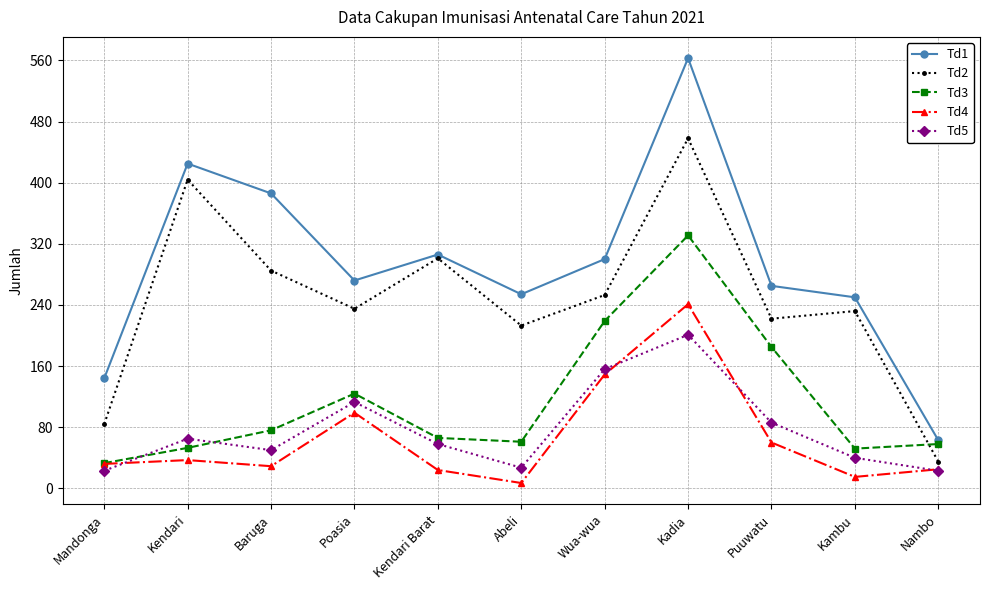

True or false: Td1 and Td2 intersect in this chart.

False